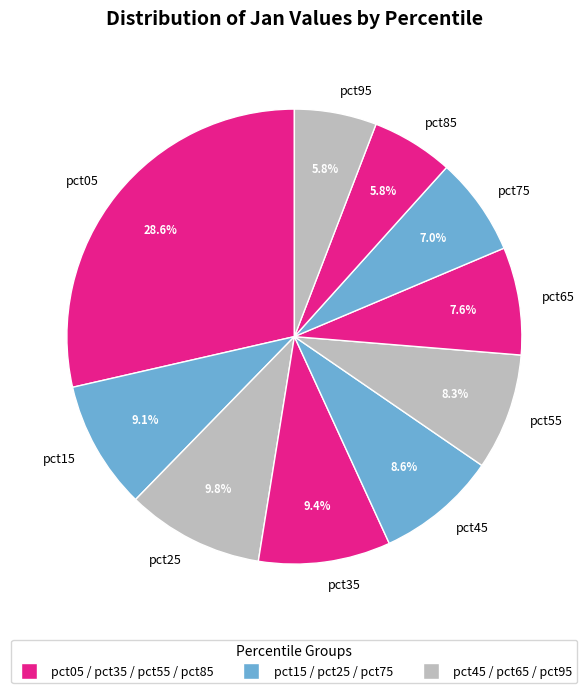

What portion of the pie excludes pct05?

71.4%